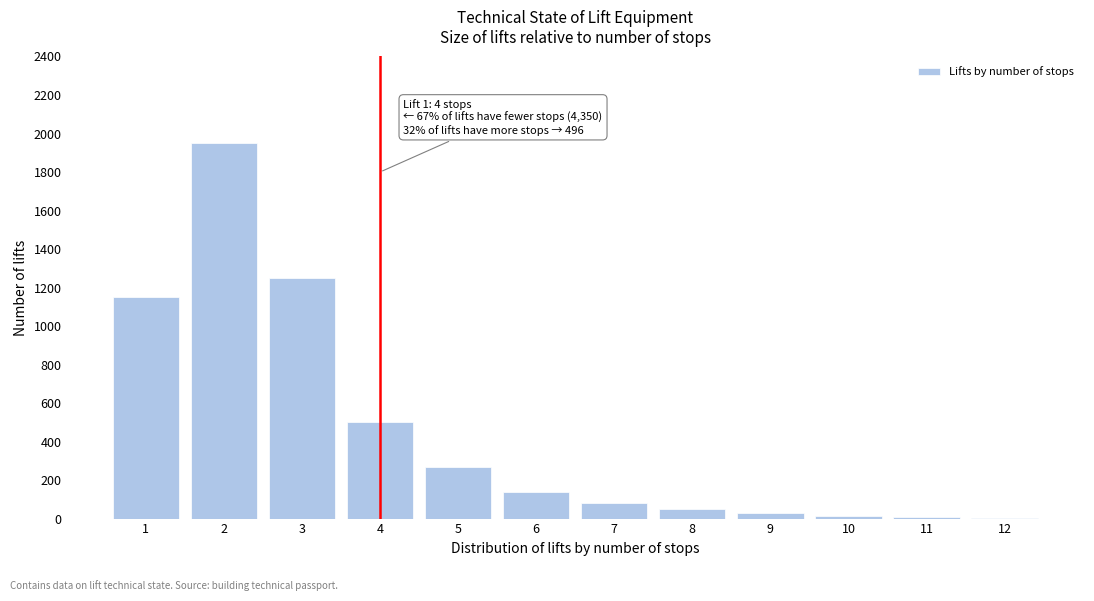

The value at 7 is 80. True or false?

True